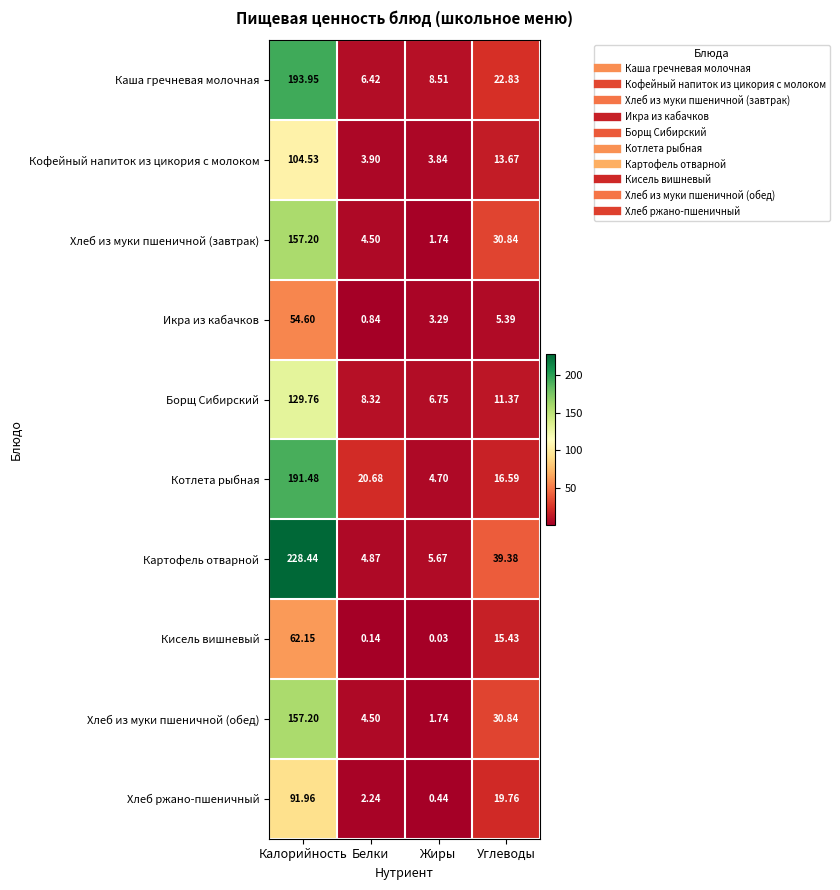

Where does the Котлета рыбная series first go above 20?

Калорийность